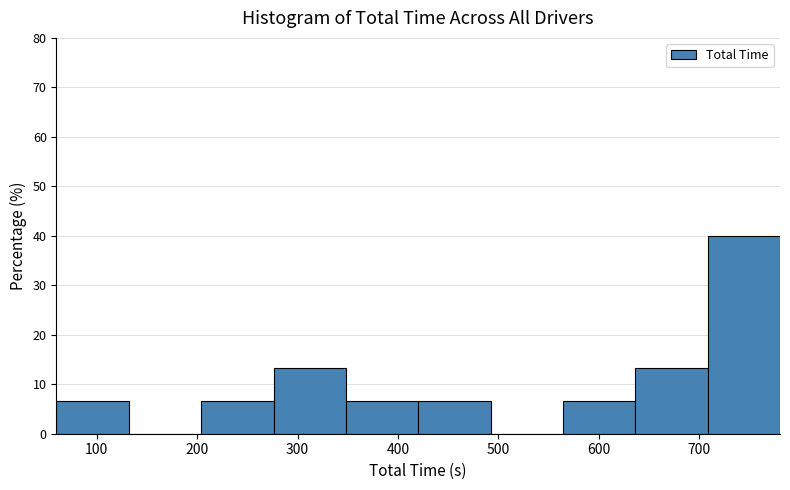

Reading left to right, list every bar in this chart as the range it spans on the x-axis followed by its height. Neither the bar edges nor the heights are printed on the chart, so give them approximately, as read against the axes.

60 to 130: 7
130 to 200: 0
200 to 280: 7
280 to 350: 13
350 to 420: 7
420 to 490: 7
490 to 560: 0
560 to 640: 7
640 to 710: 13
710 to 780: 40